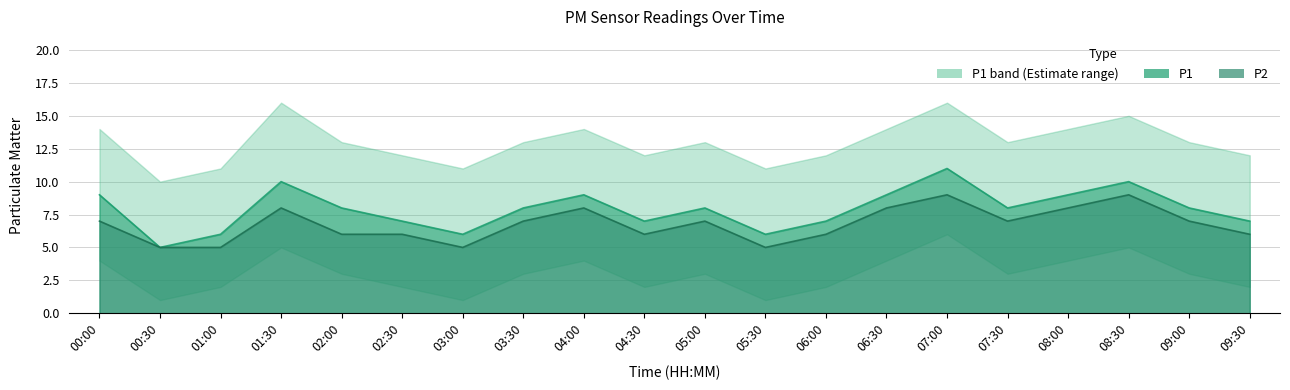

What is the average value of the P2 series?

7